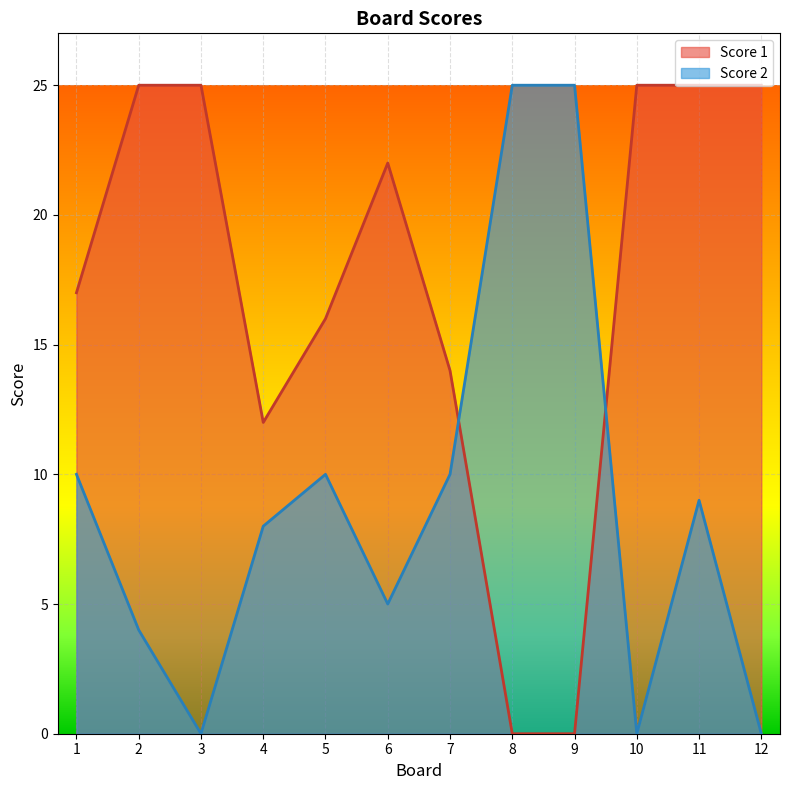

Which has a higher value, 9 or 12?

12